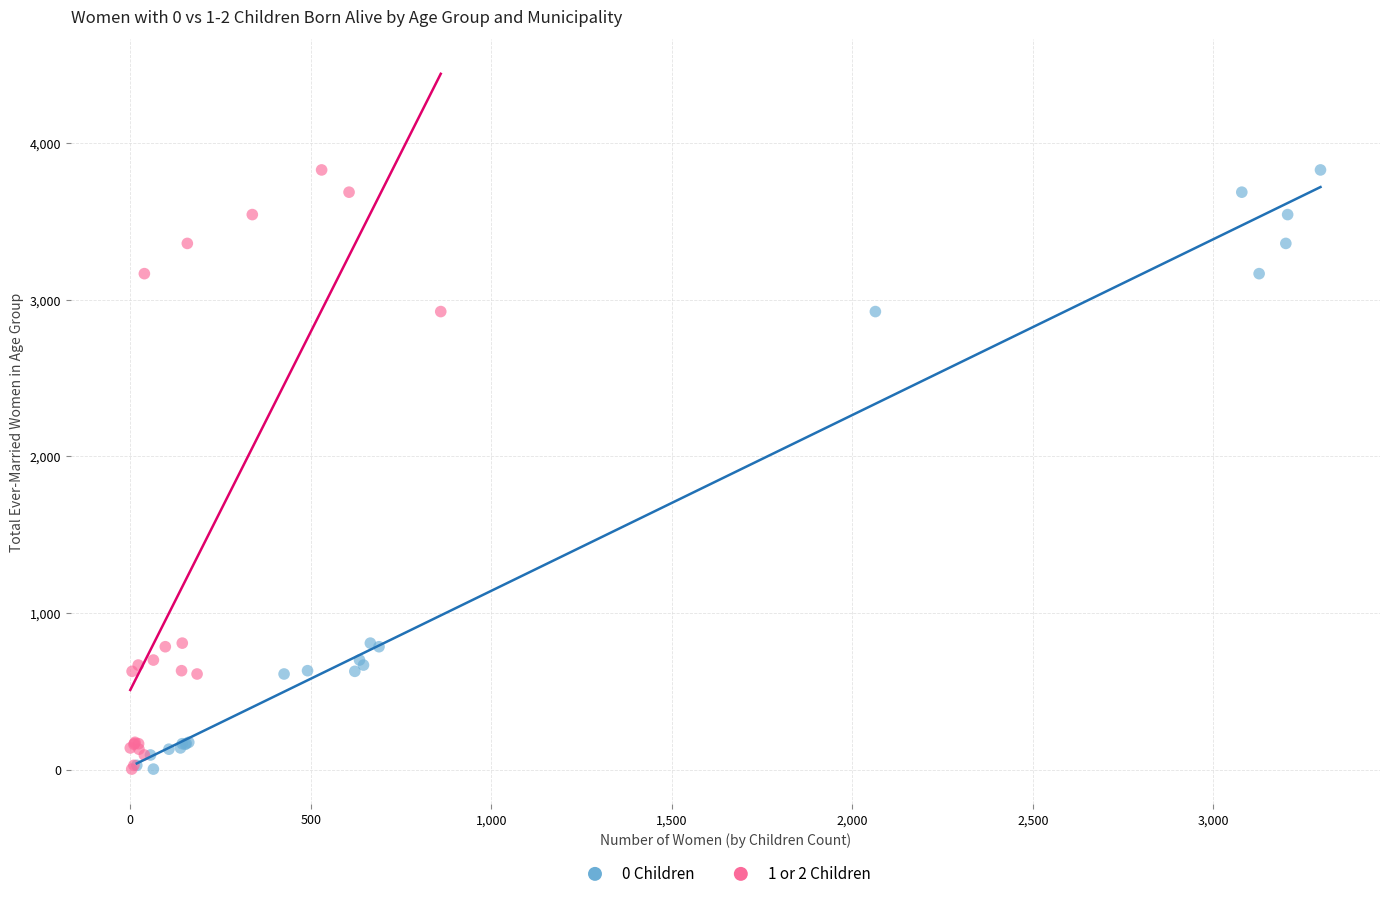

What are all the series names shown in the legend?

0 Children, 1 or 2 Children